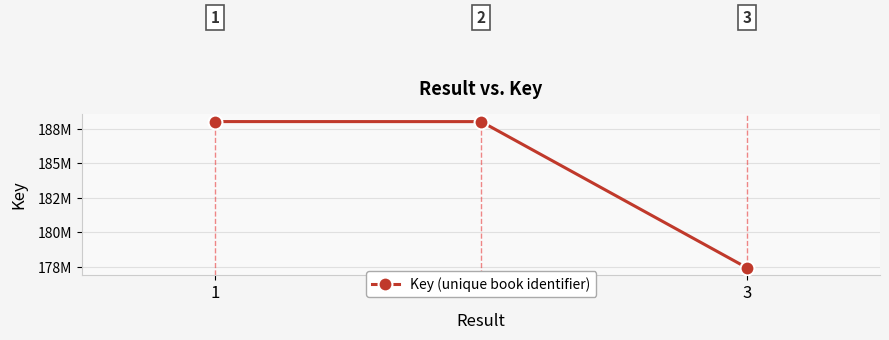

What is the maximum value shown in the chart?

188035004